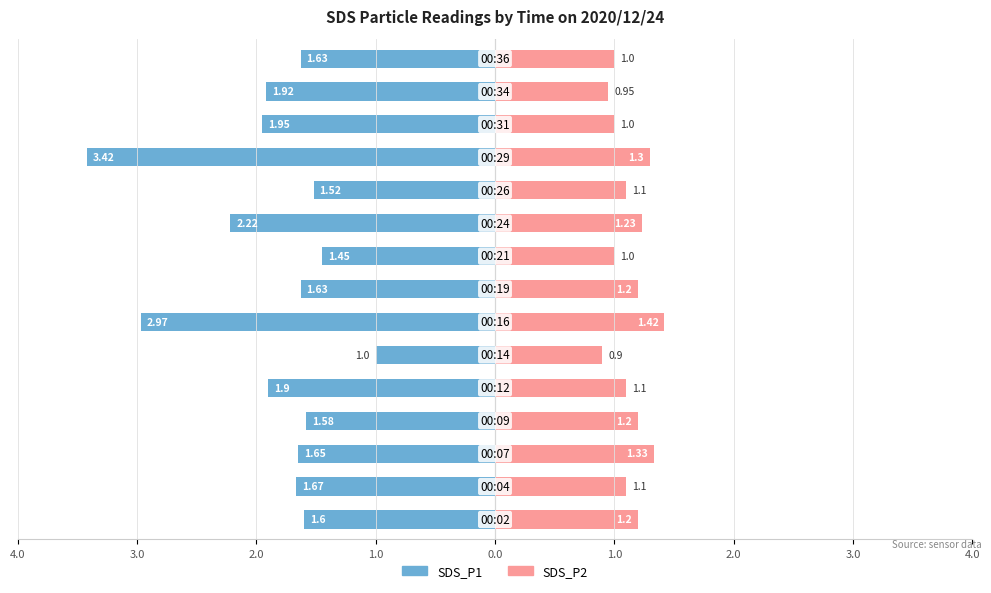

The value of SDS_P1 at 3.0 is -0.9. True or false?

False